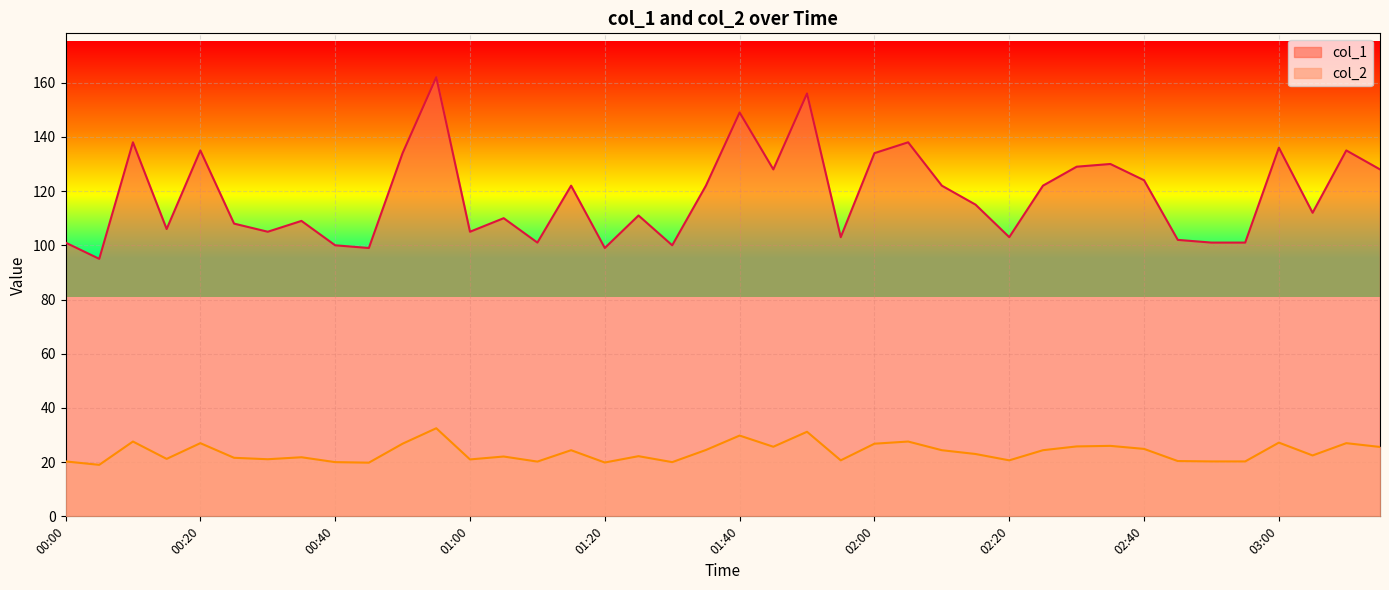

What is the minimum value shown in the chart?

19.0